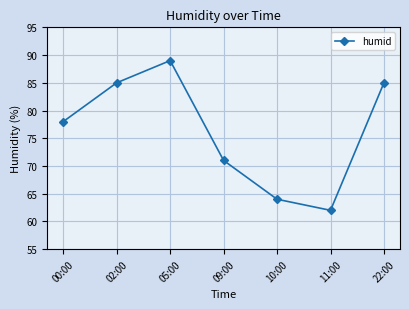

Which label corresponds to the largest value in the chart?

05:00